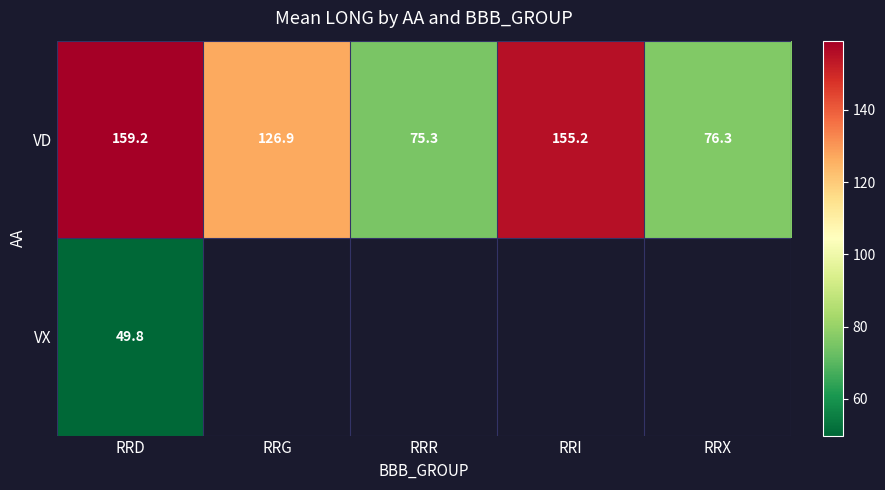

At which label does VX reach its peak?

RRD